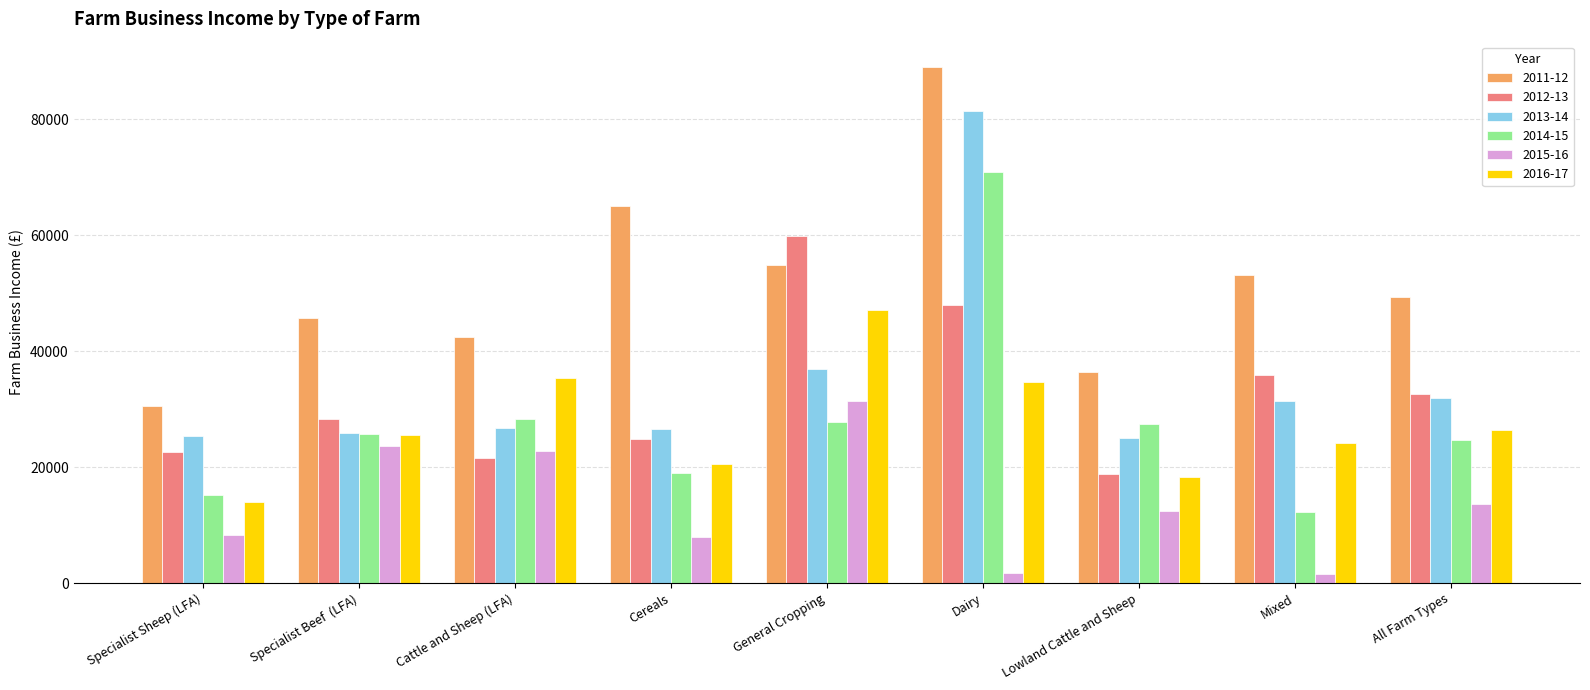

What is the difference between the highest and lowest values at All Farm Types?

35667.3